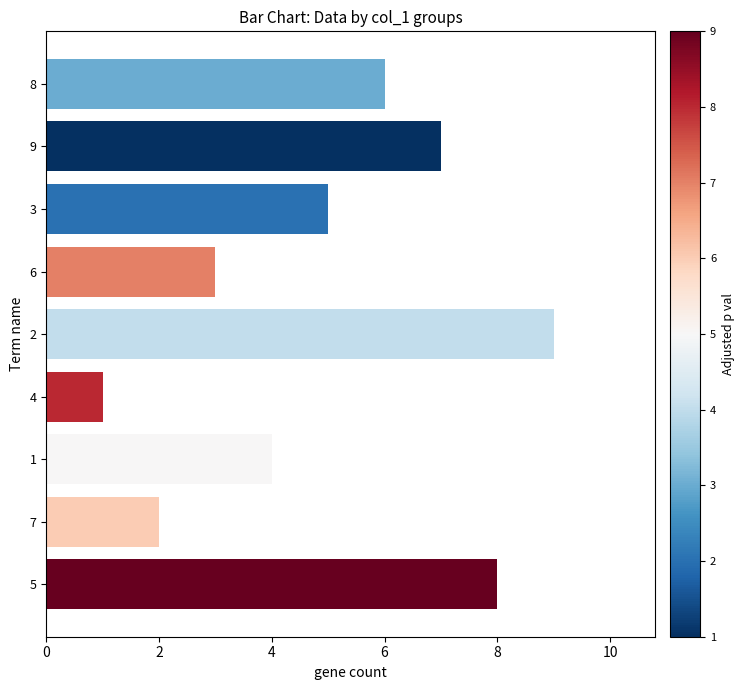

What is the change in value from 7 to 9?

+5